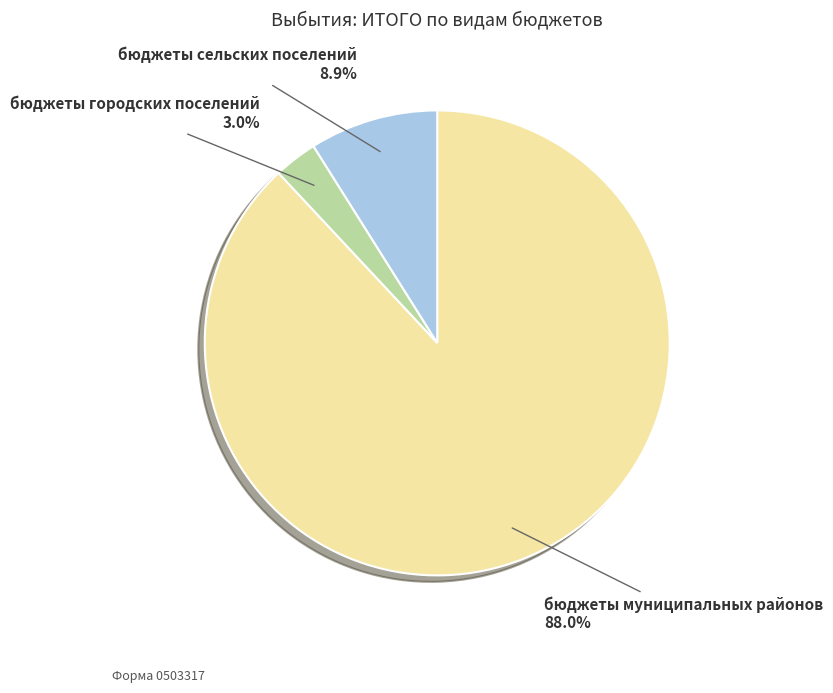

Which category has the smallest portion of the pie?

бюджеты городских поселений